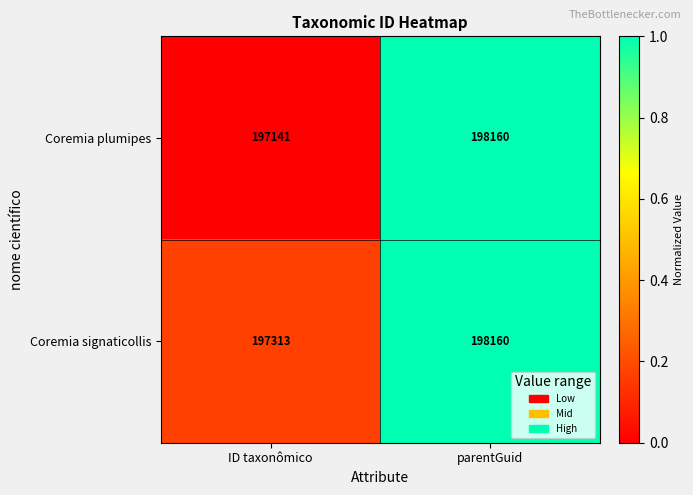

Which series has the largest total across all categories?

Coremia signaticollis